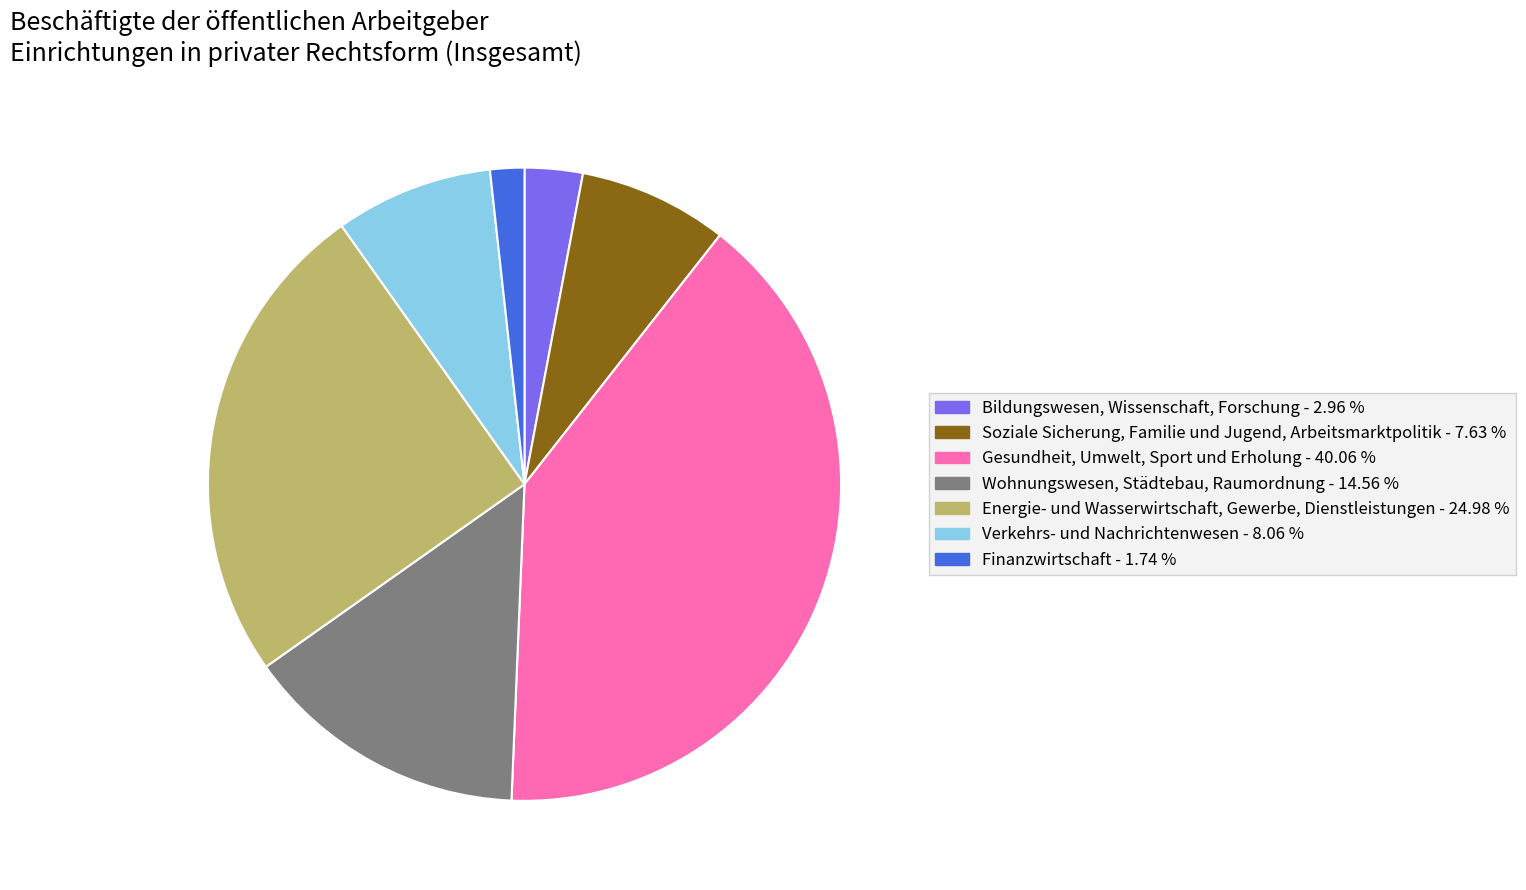

Does any single category account for the majority?

No